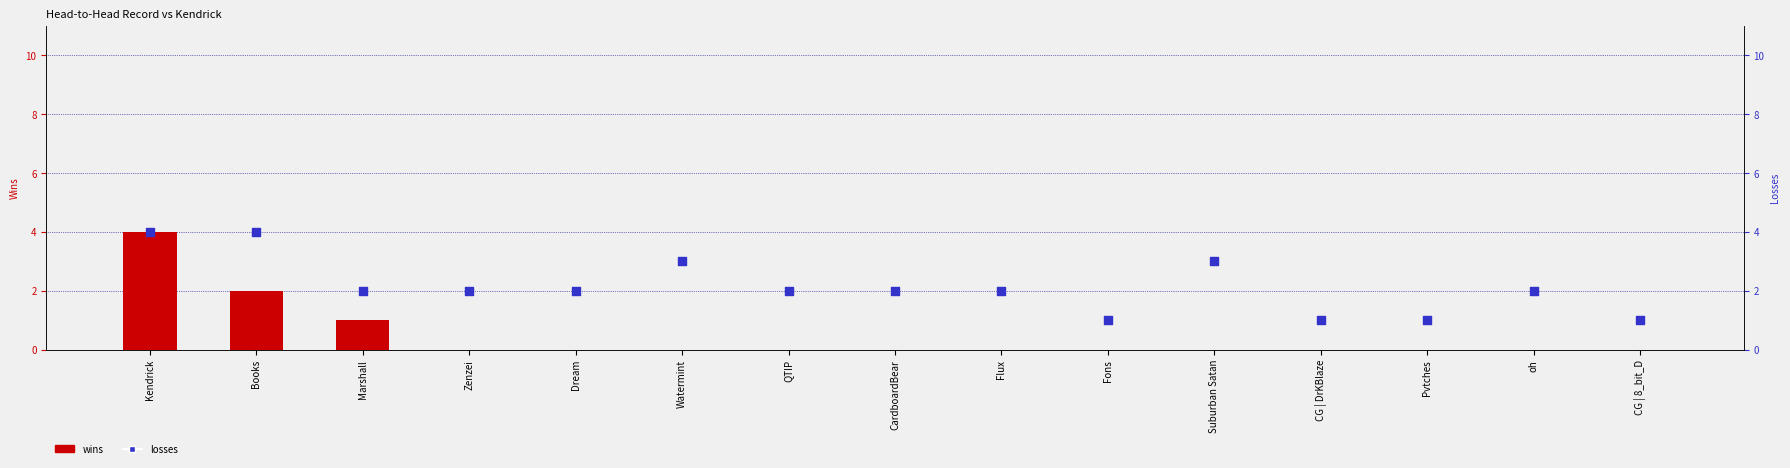

Which series reaches the minimum Y coordinate?

wins